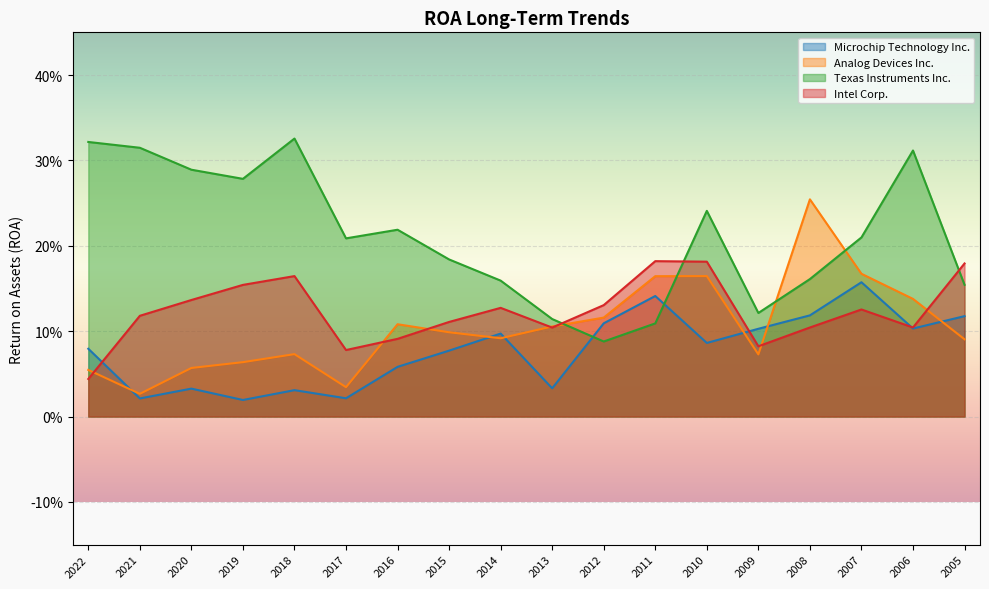

Where is the first local minimum for Intel Corp.?

2017